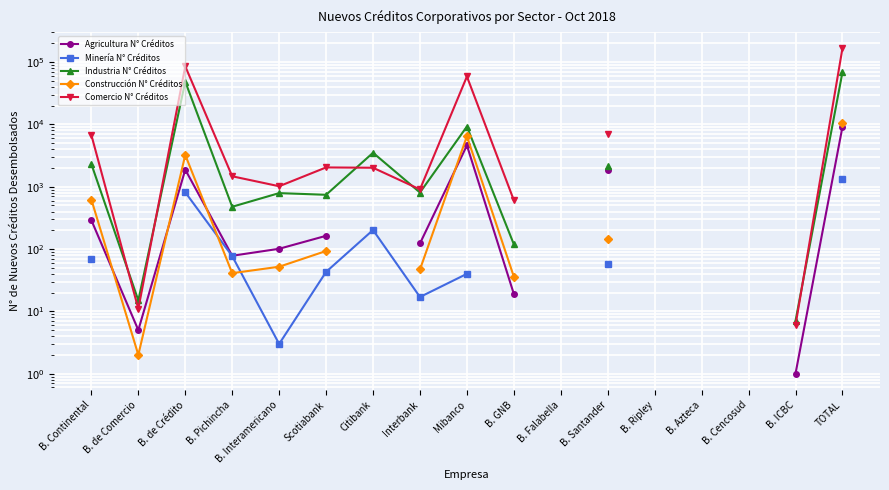

How many interior local valleys does the Comercio N° Créditos series have?

3